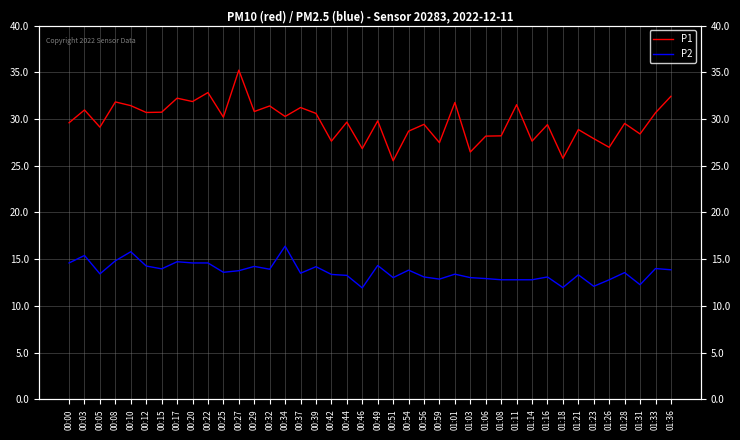

What is the highest value of the P2 series?

16.4